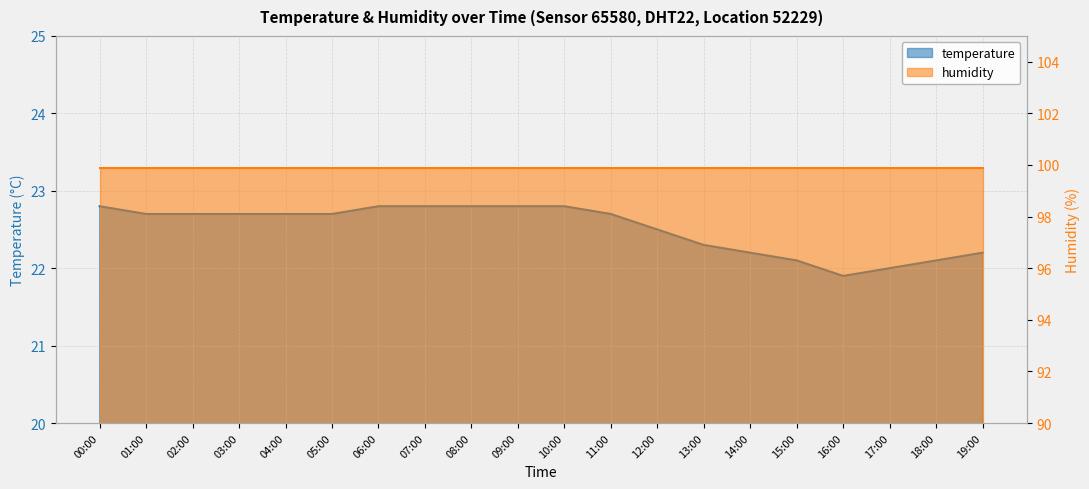

Which has a higher value, 03:00 or 11:00?

03:00